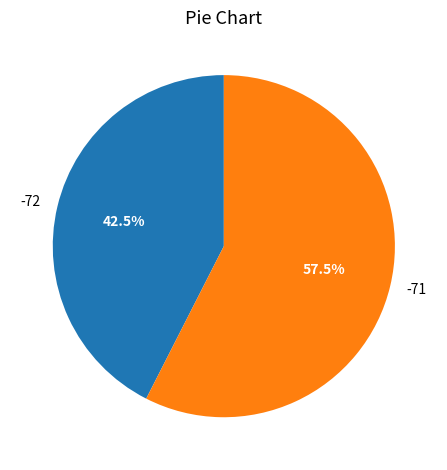

Which category has the smallest portion of the pie?

-72